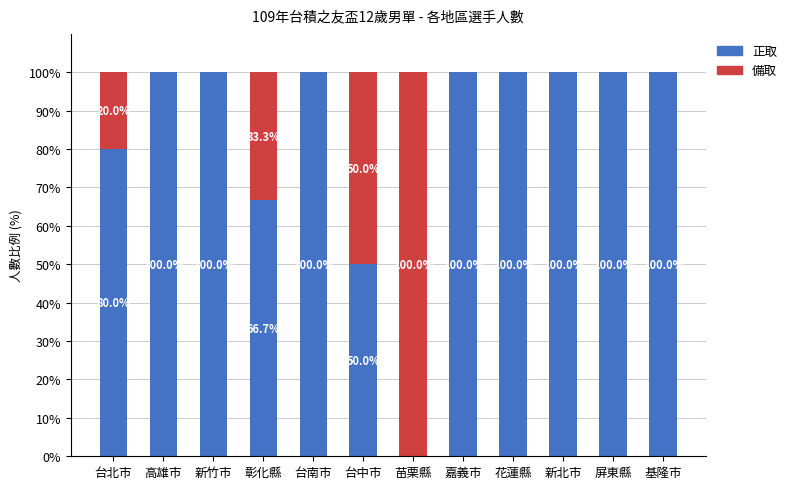

What is the sum of all 正取 values?

996.7